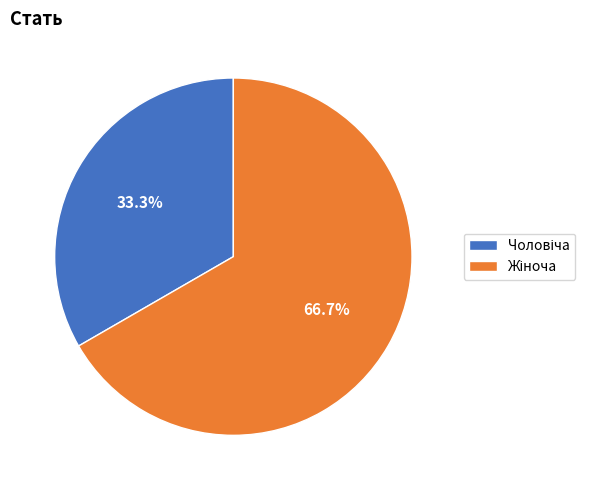

To the nearest percent, what is the difference between the largest and smallest slice percentages?

33%